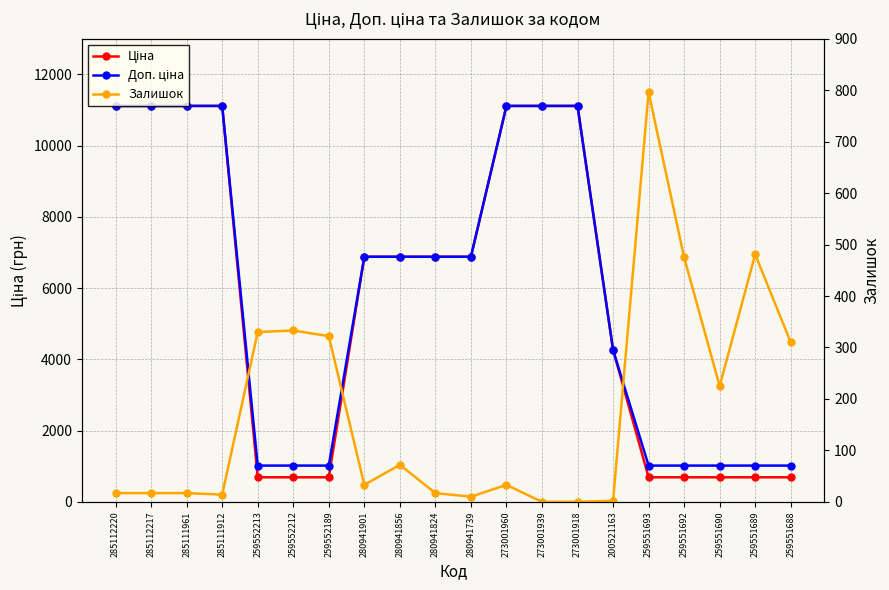

True or false: Залишок has more than 0 interior local peaks.

True